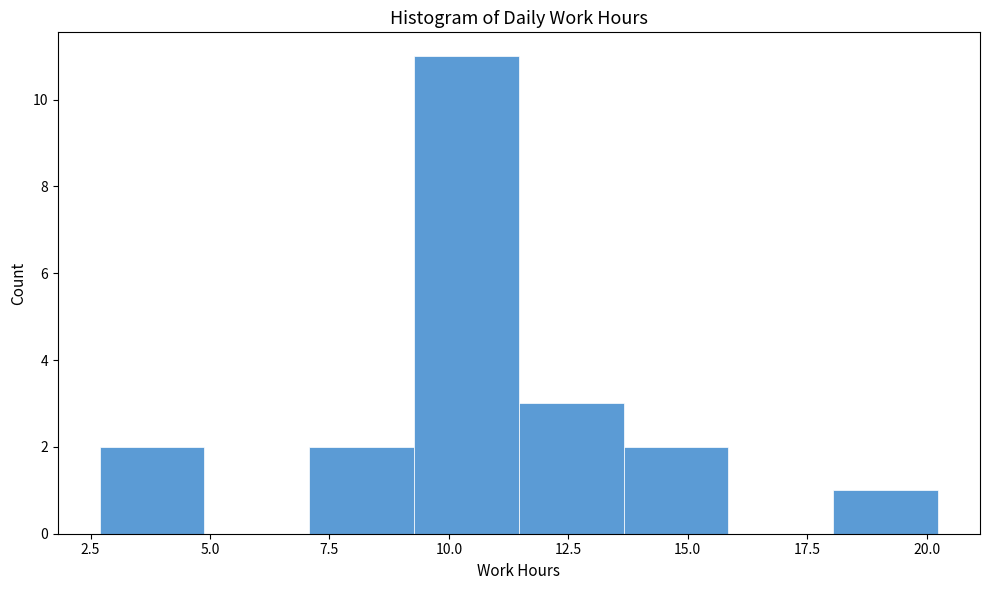

Reading left to right, list every bar in this chart as the range it spans on the x-axis followed by its height. Neither the bar edges nor the heights are printed on the chart, so give them approximately, as read against the axes.

2.5 to 5.0: 2
5.0 to 7.0: 0
7.0 to 9.5: 2
9.5 to 11.5: 11
11.5 to 13.5: 3
13.5 to 16.0: 2
16.0 to 18.0: 0
18.0 to 20.0: 1